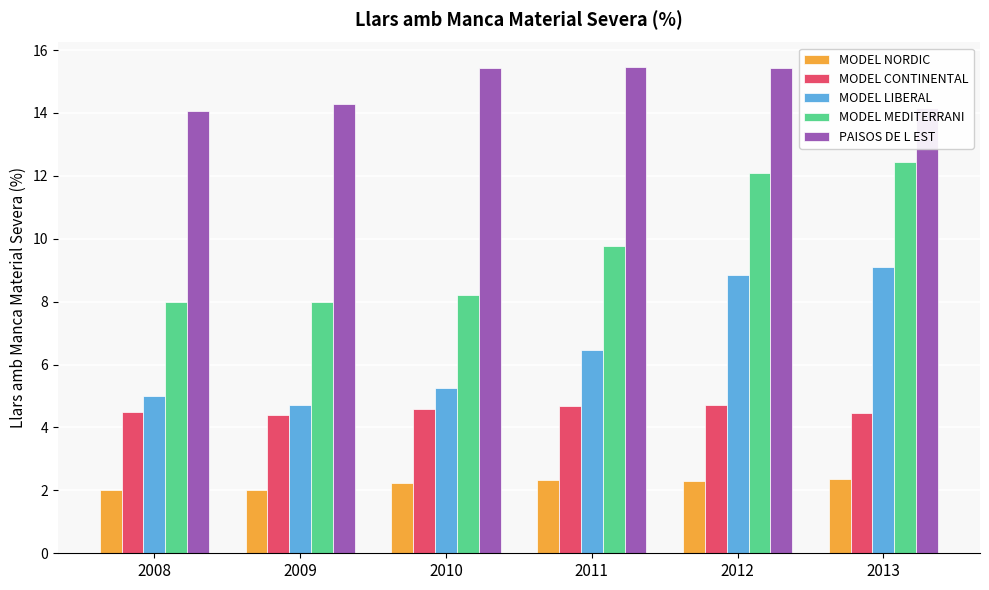

How many data points does each series have?

6